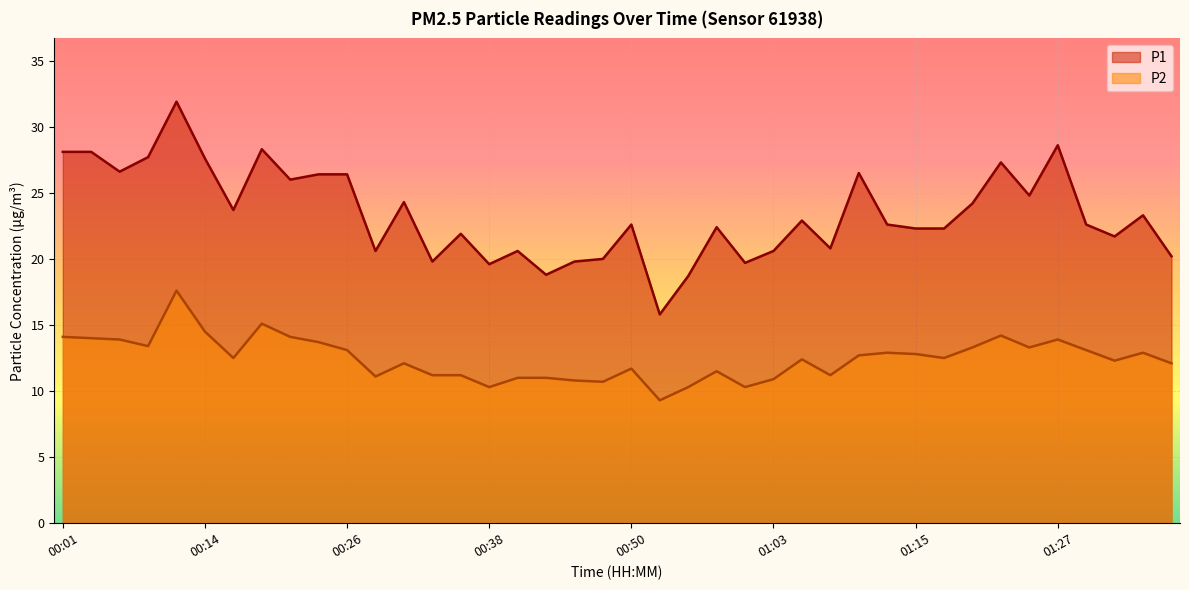

Count the number of categories in the chart.

40